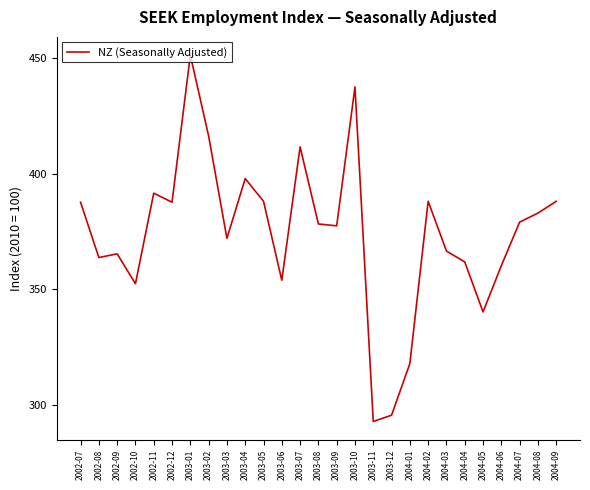

How many lines are shown in the chart?

1